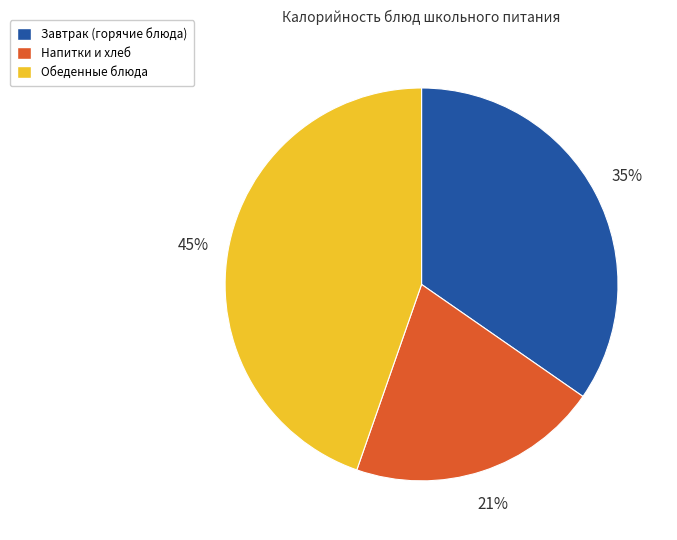

The Обеденные блюда slice represents 57% of the pie. True or false?

False